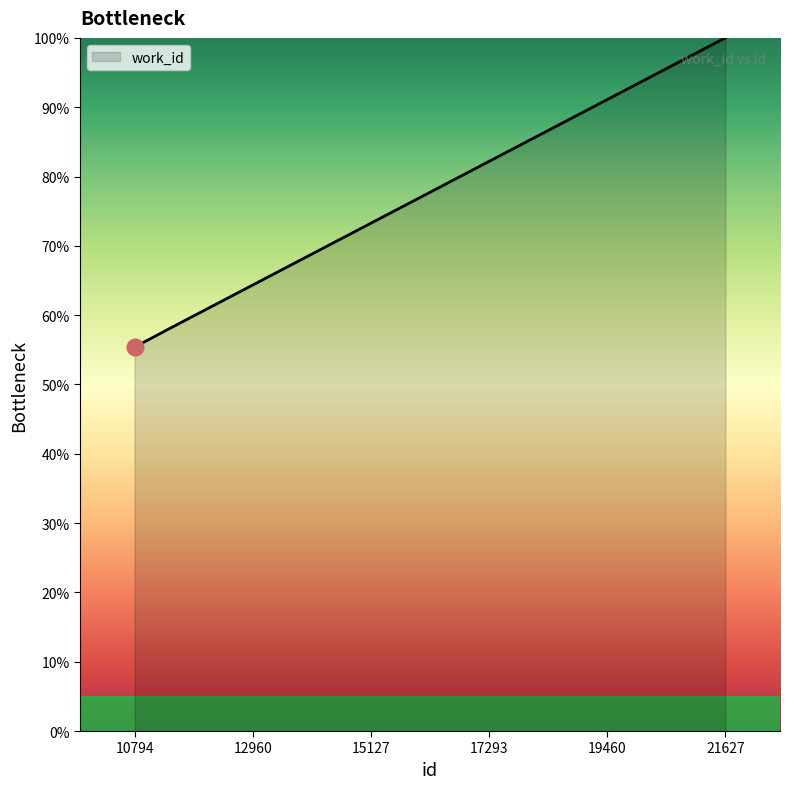

What is the difference between the second highest and second lowest values?

41.8